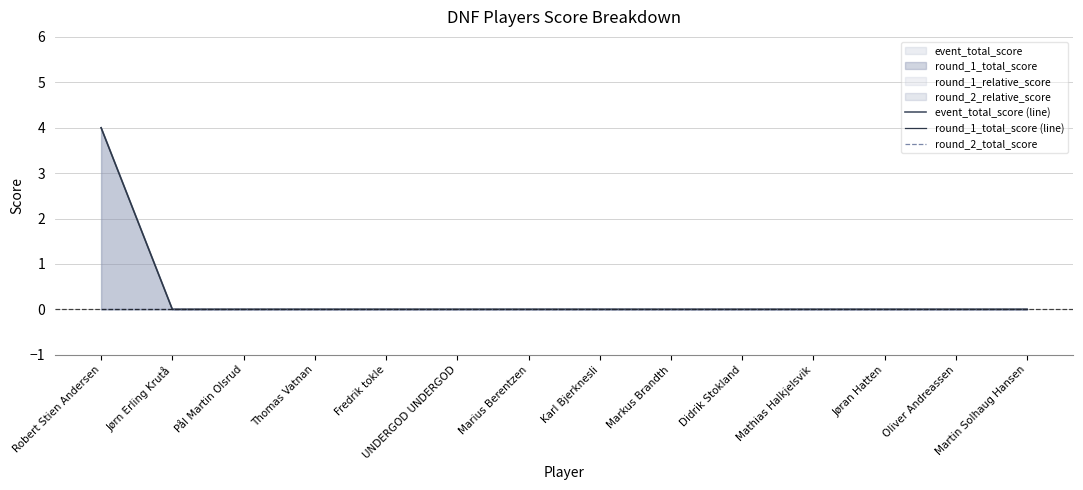

Rank the series by their maximum value, from highest to lowest.

event_total_score (line), round_1_total_score (line), round_2_total_score